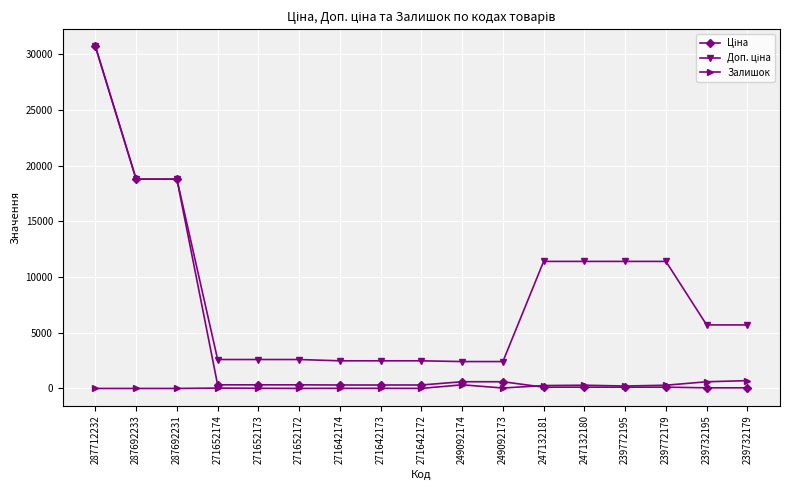

What is the highest value of the Залишок series?

702.0